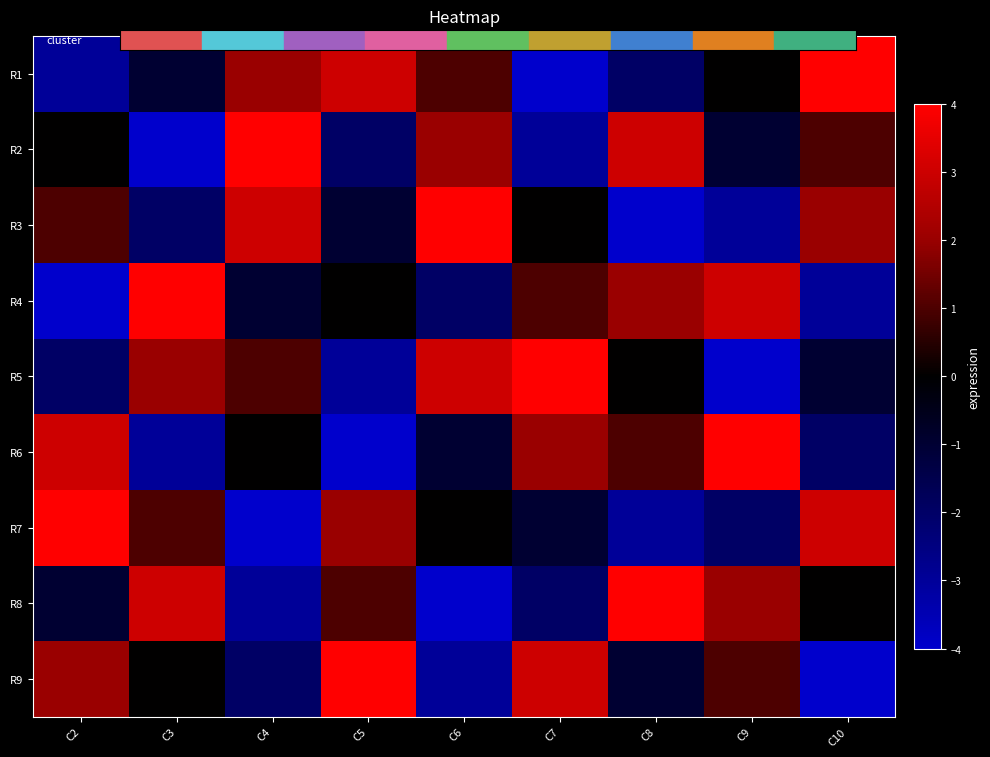

Which series has the largest range (max minus min)?

R1